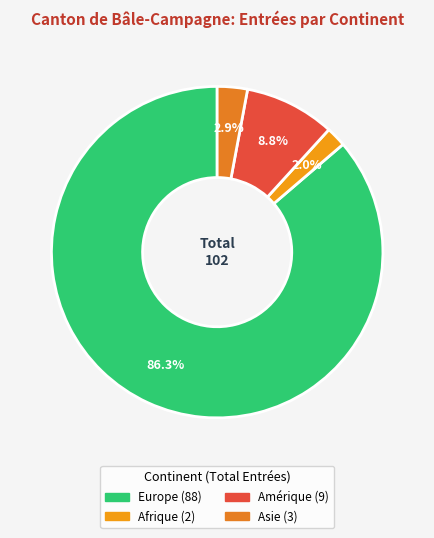

How many slices are in this pie chart?

4